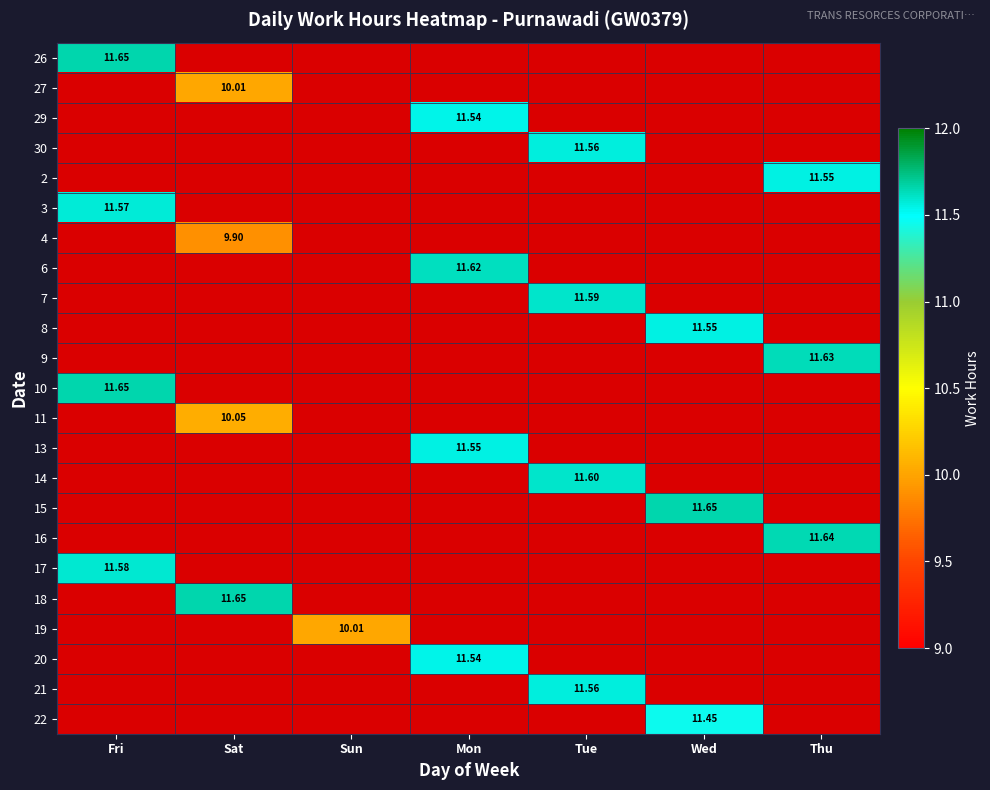

The 3 series shows 1.7 at Thu. True or false?

False